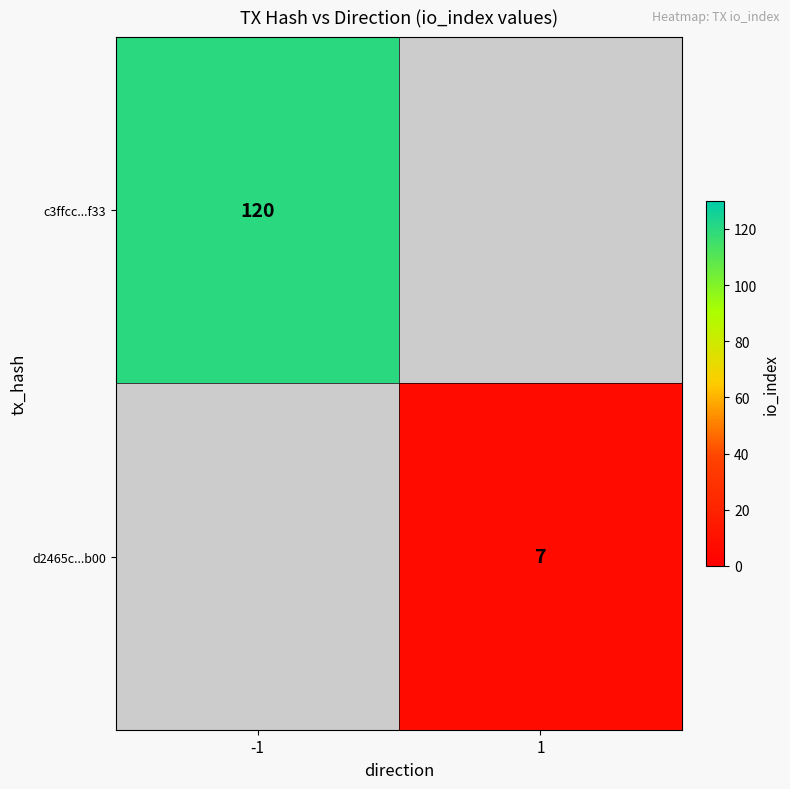

The c3ffcc...f33 series shows 181 at -1. True or false?

False